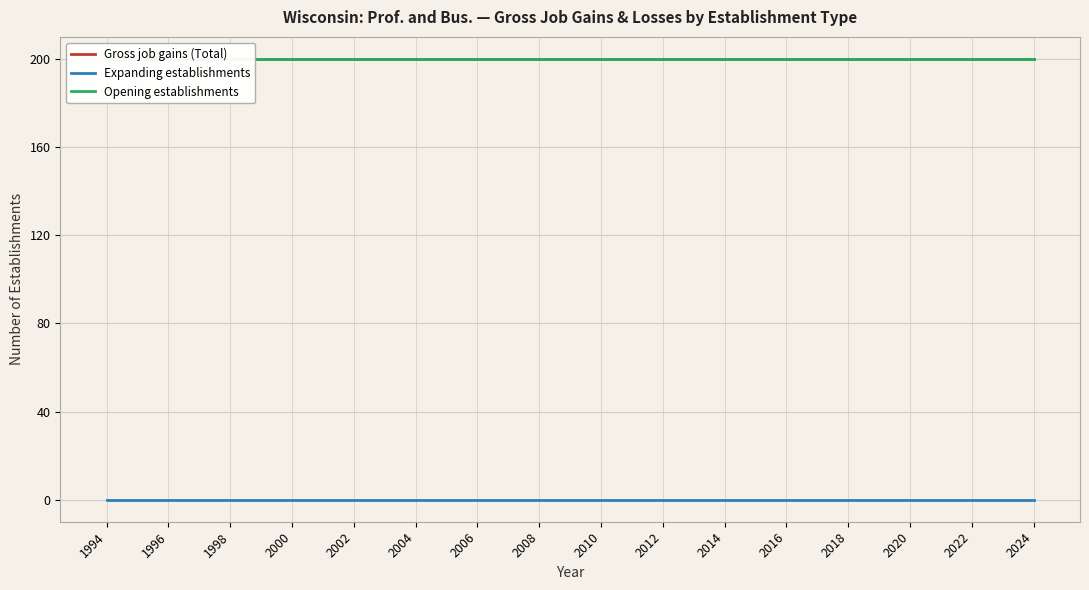

Is this an area chart (filled region under the line)?

No